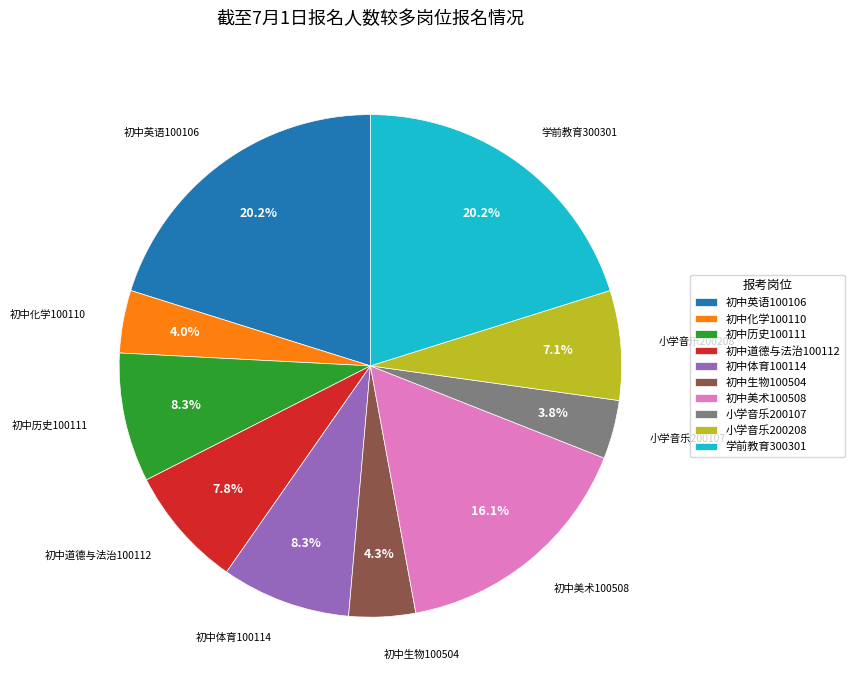

Which has a higher value, 初中体育100114 or 初中道德与法治100112?

初中体育100114